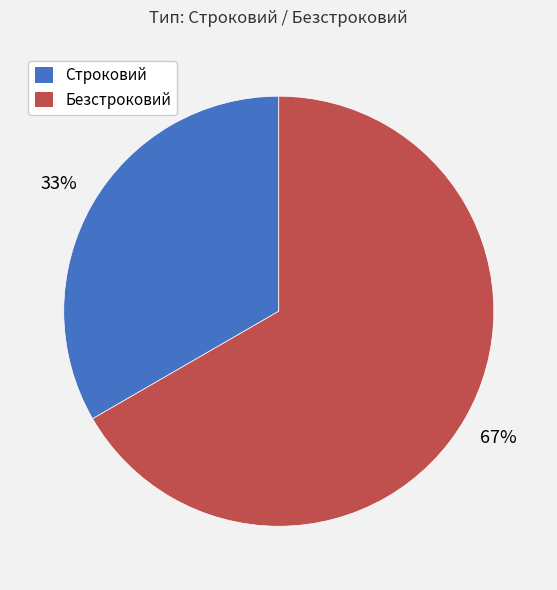

Is it true that Строковий is 41% of the pie?

False